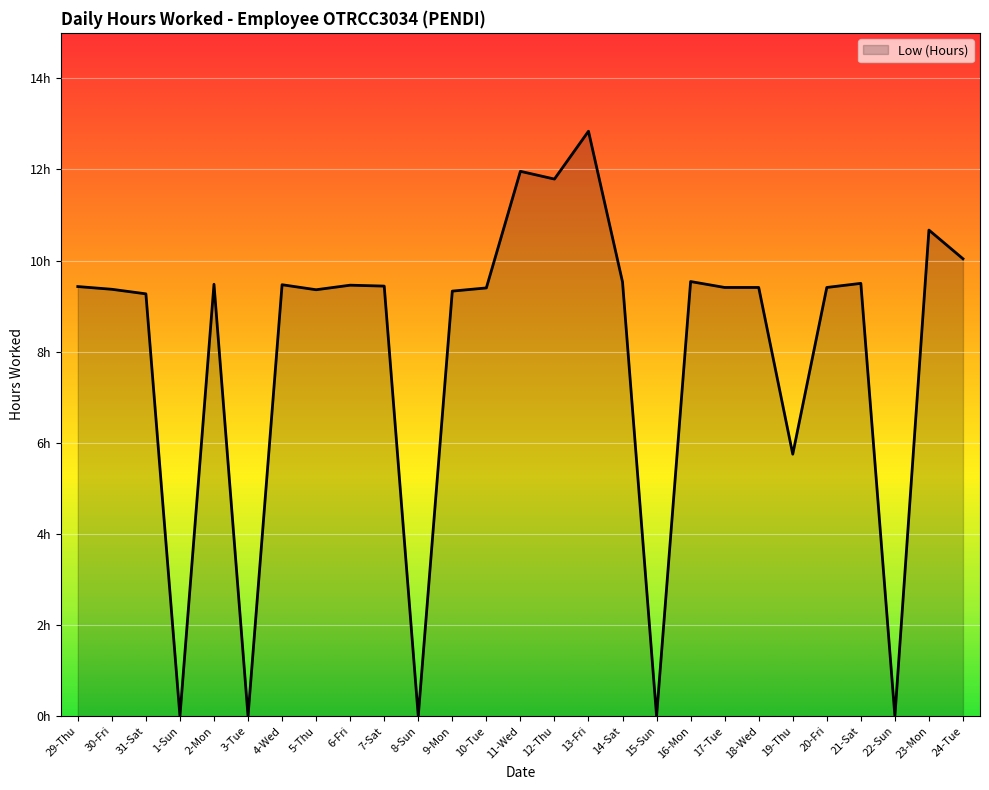

Does the chart have visible grid lines?

Yes